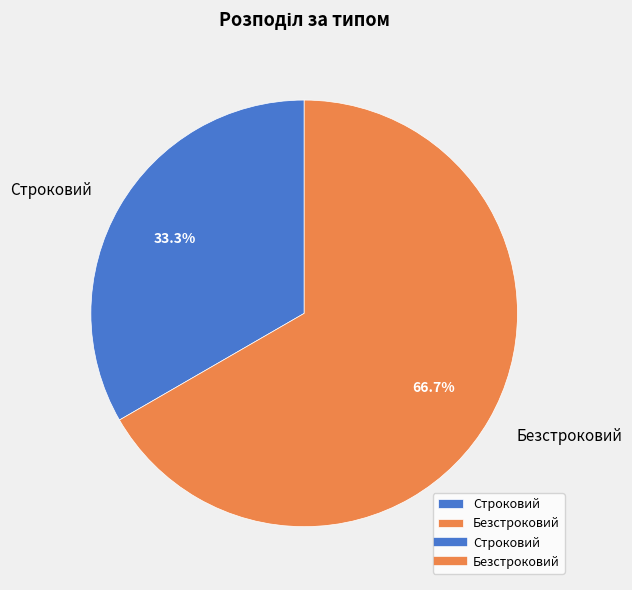

To the nearest percent, what portion does Безстроковий represent?

67%